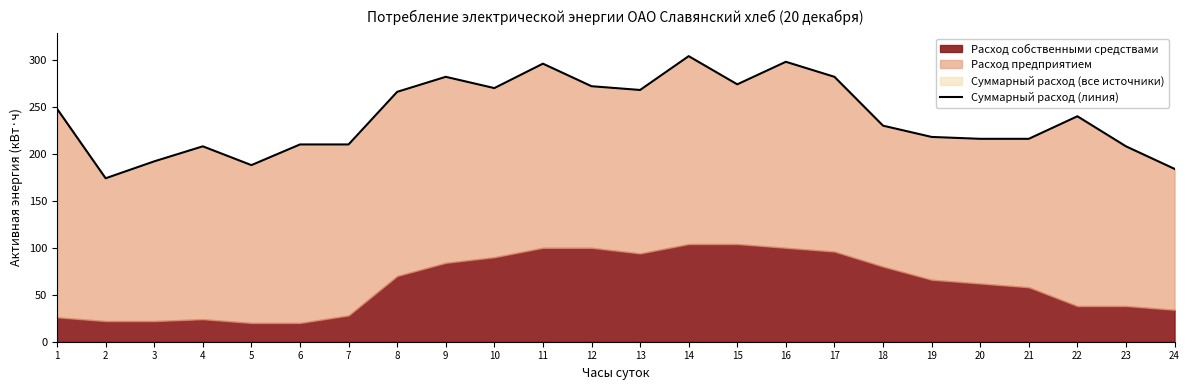

The chart shows a value of 59 at 13. True or false?

False